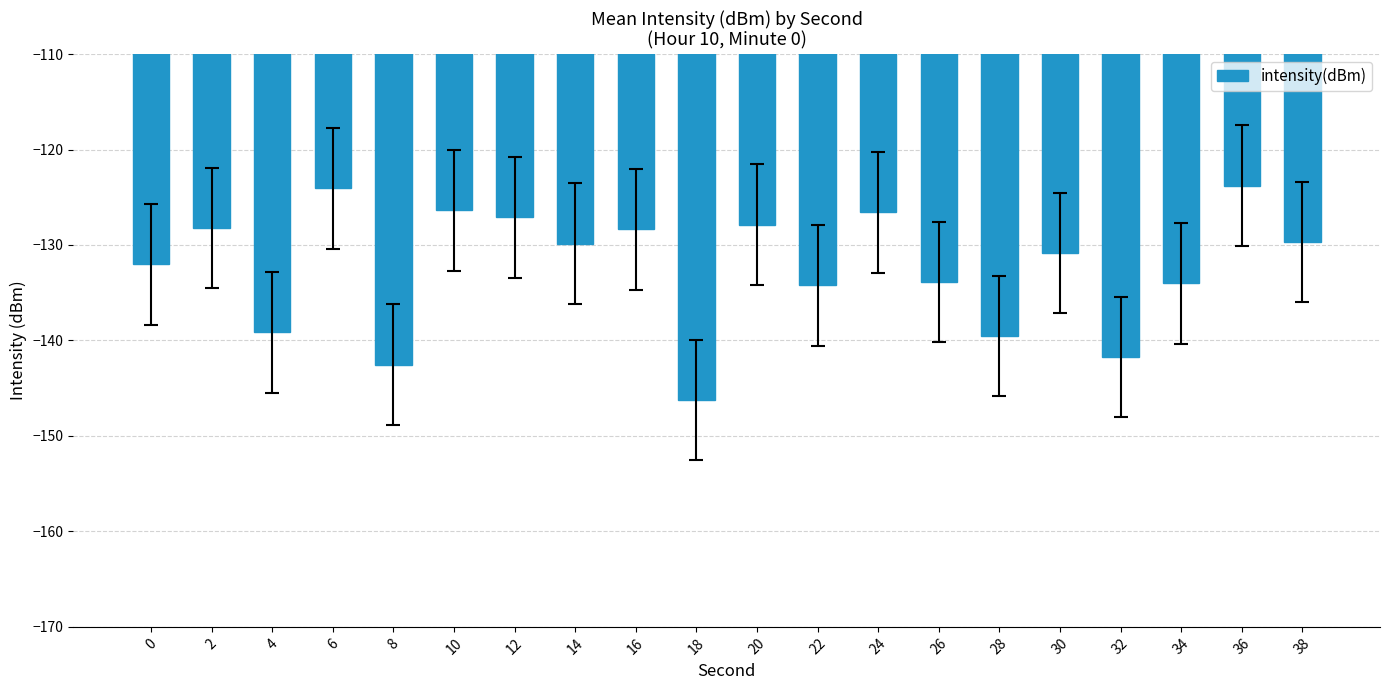

True or false: the data shows -134.0 at 34.

True